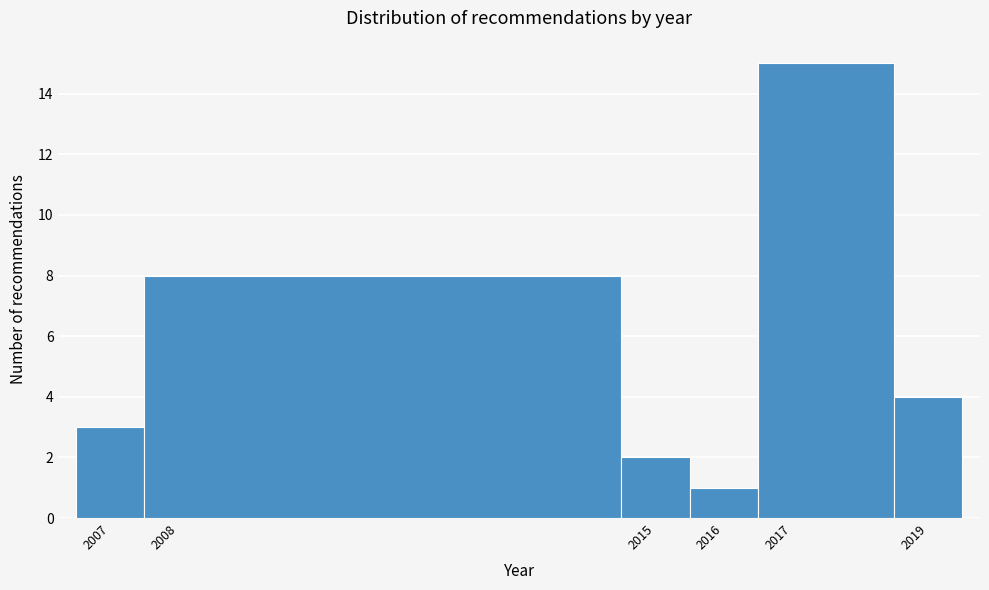

How tall is the bar that spans 2018.5 to 2019.5 on the x-axis? The values are not printed on the chart, so give them approximately, as read against the axis.

4